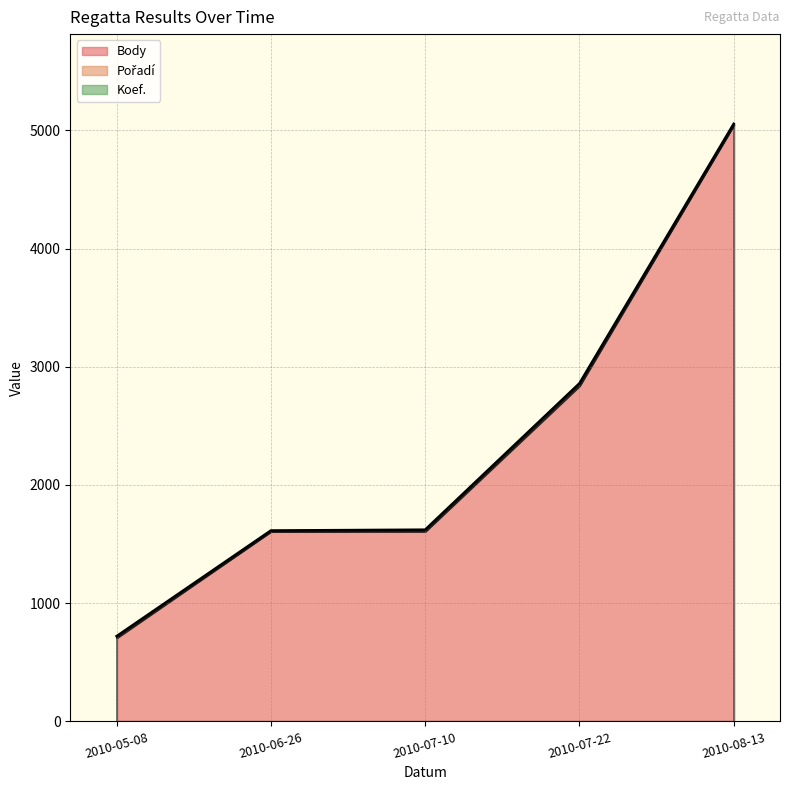

How many data points in Body are above 1608?

2